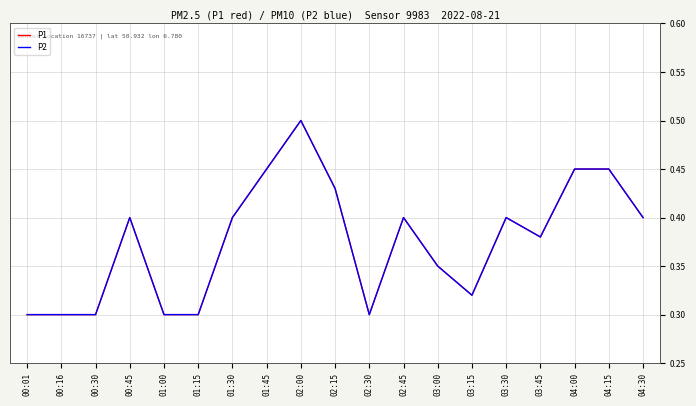

What is the highest value of the P1 series?

0.5